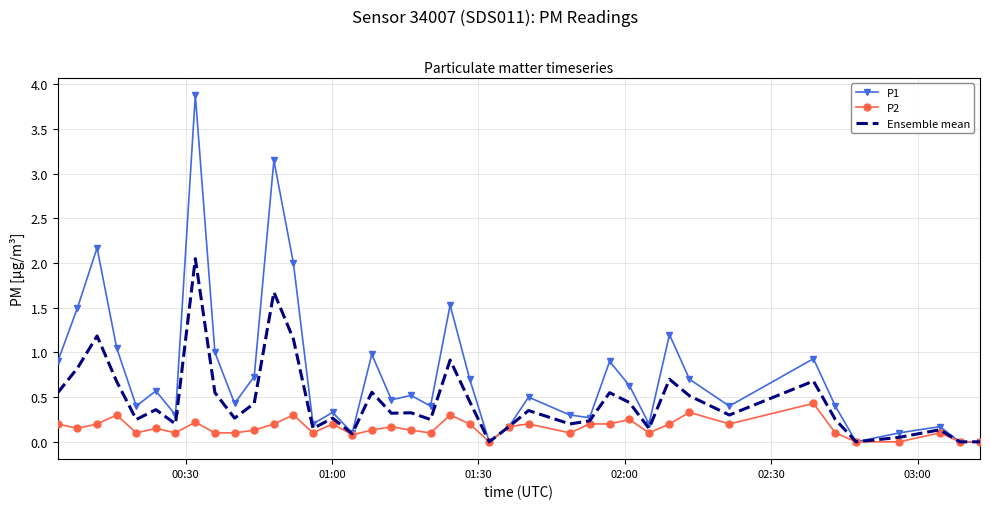

What is the highest value of the P1 series?

3.9